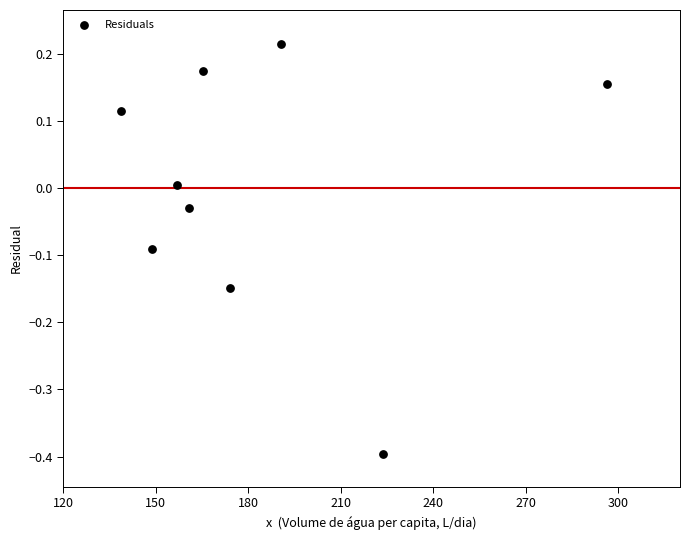

What is the average X value?

183.8